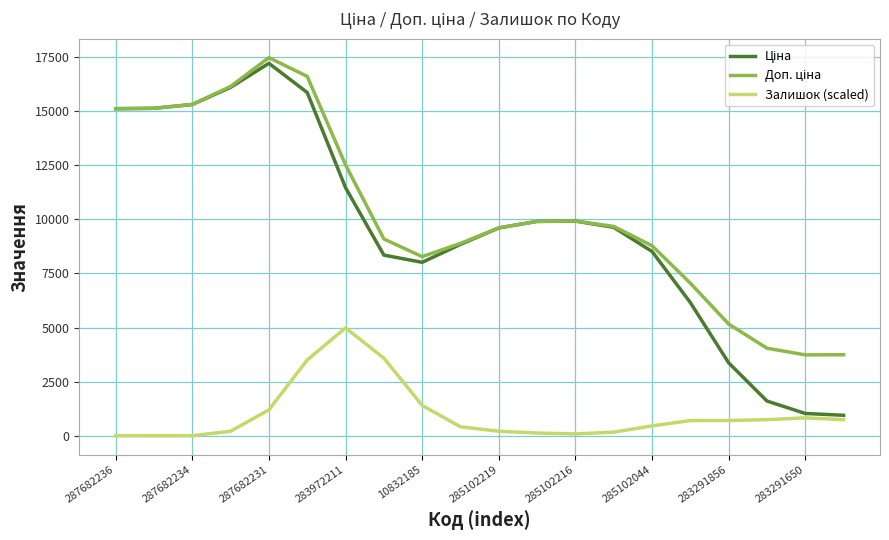

What is the maximum value shown in the chart?

17481.0